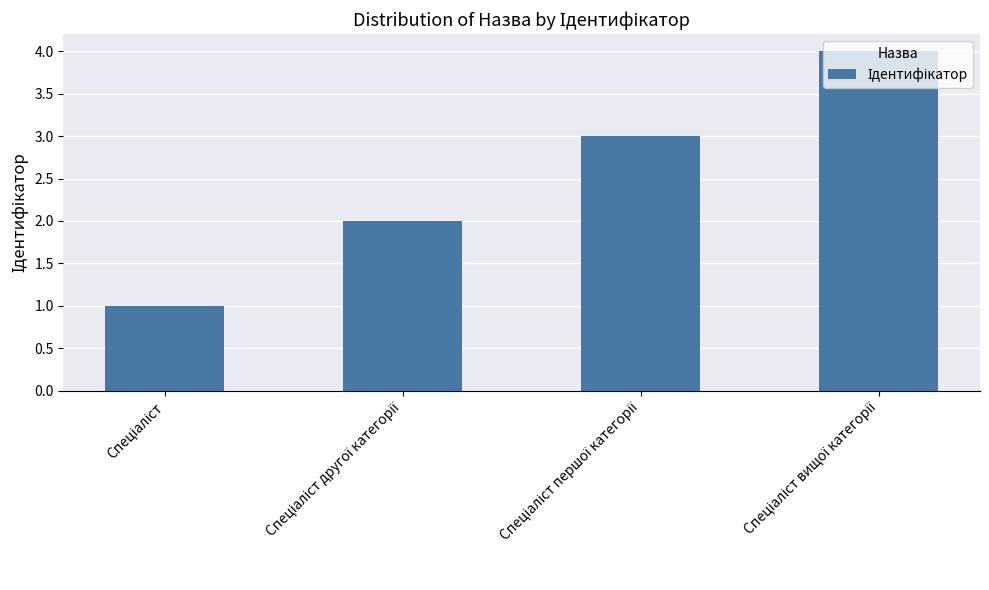

What is the difference between the maximum and minimum values?

3